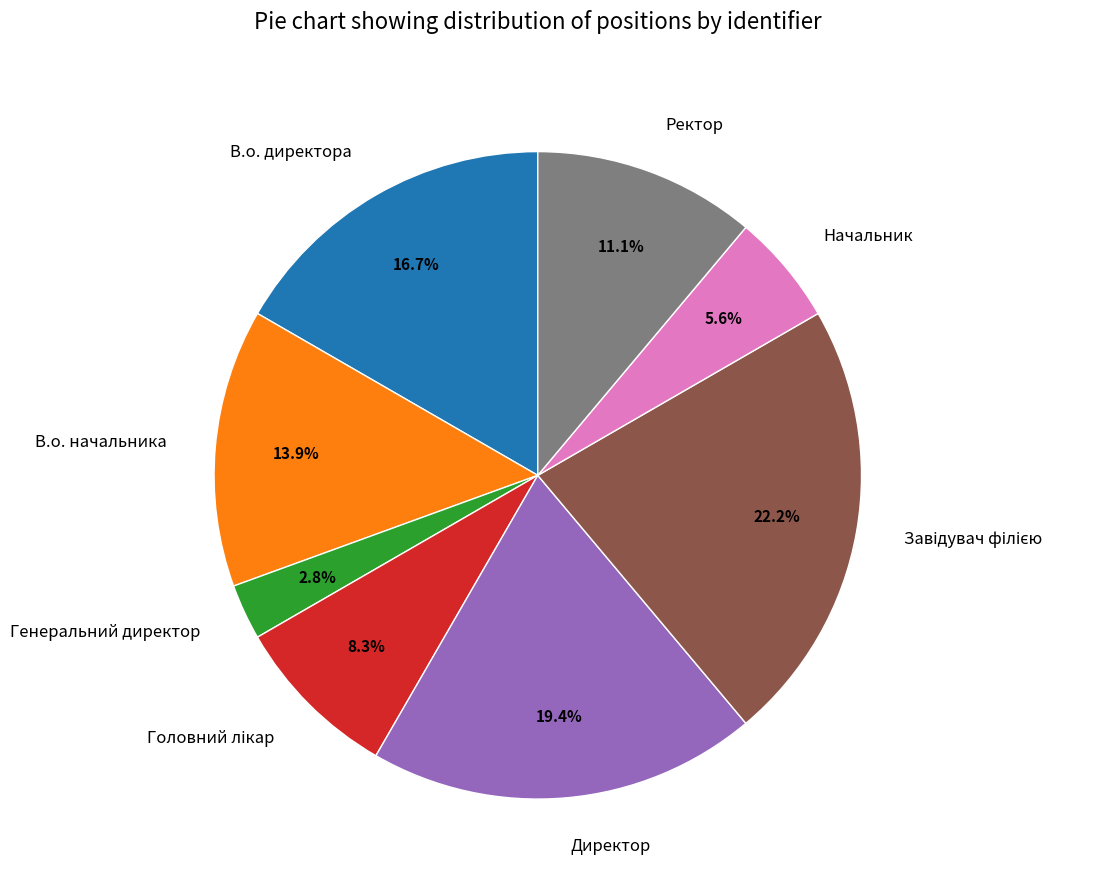

What percentage is the Ректор slice, to the nearest percent?

11%